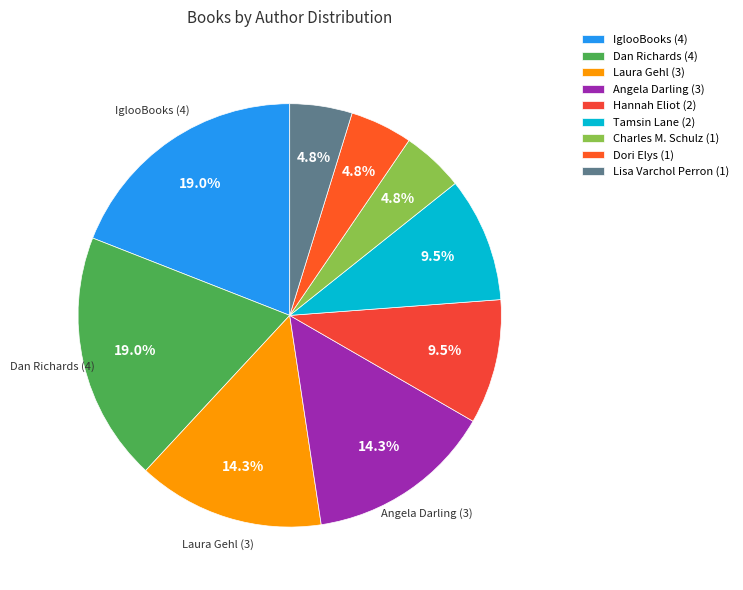

To the nearest percent, what is the difference between the largest and smallest slice percentages?

14%